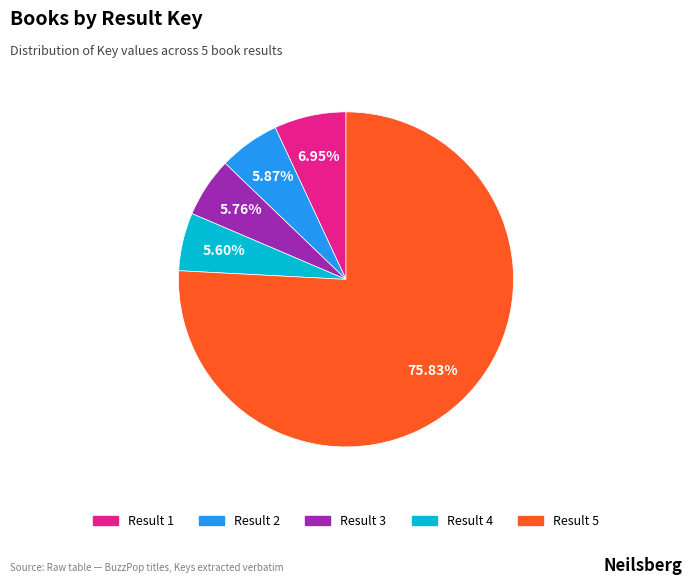

Rank the categories by value from highest to lowest.

5, 1, 2, 3, 4